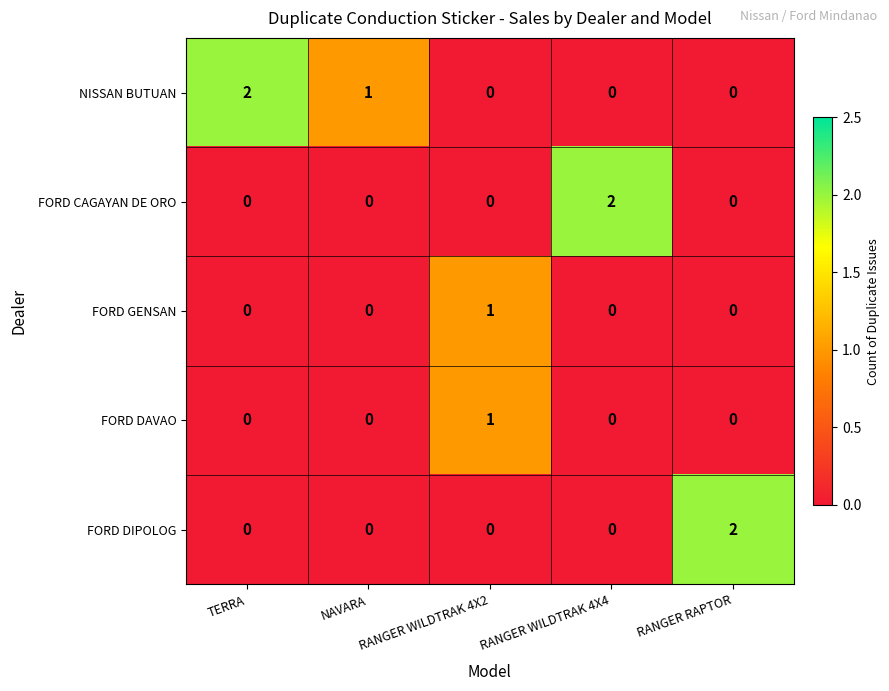

What is the difference between the highest and lowest values at RANGER WILDTRAK 4X2?

1